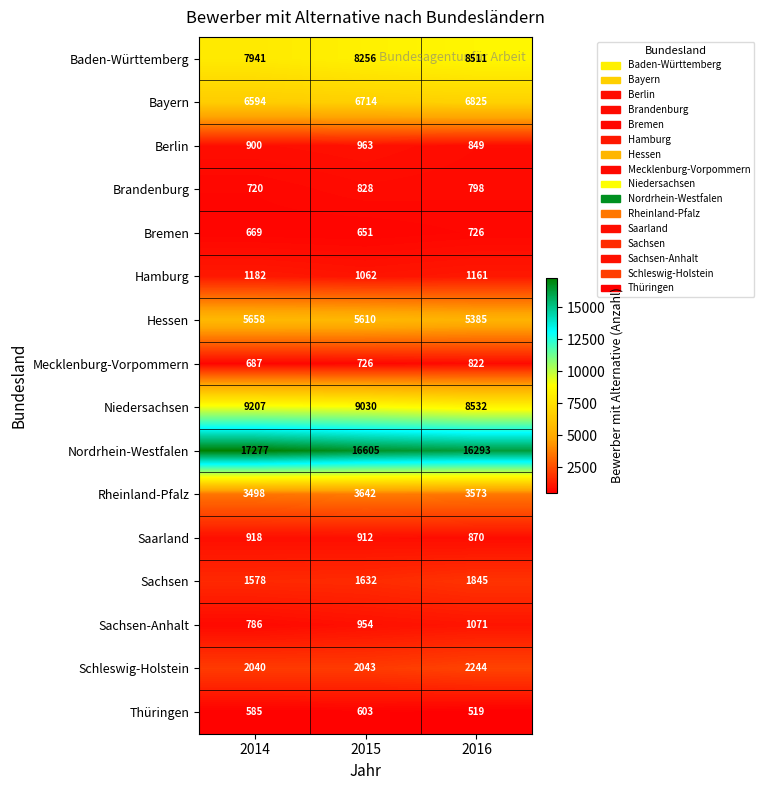

At which category is the sum across all series the highest?

2014